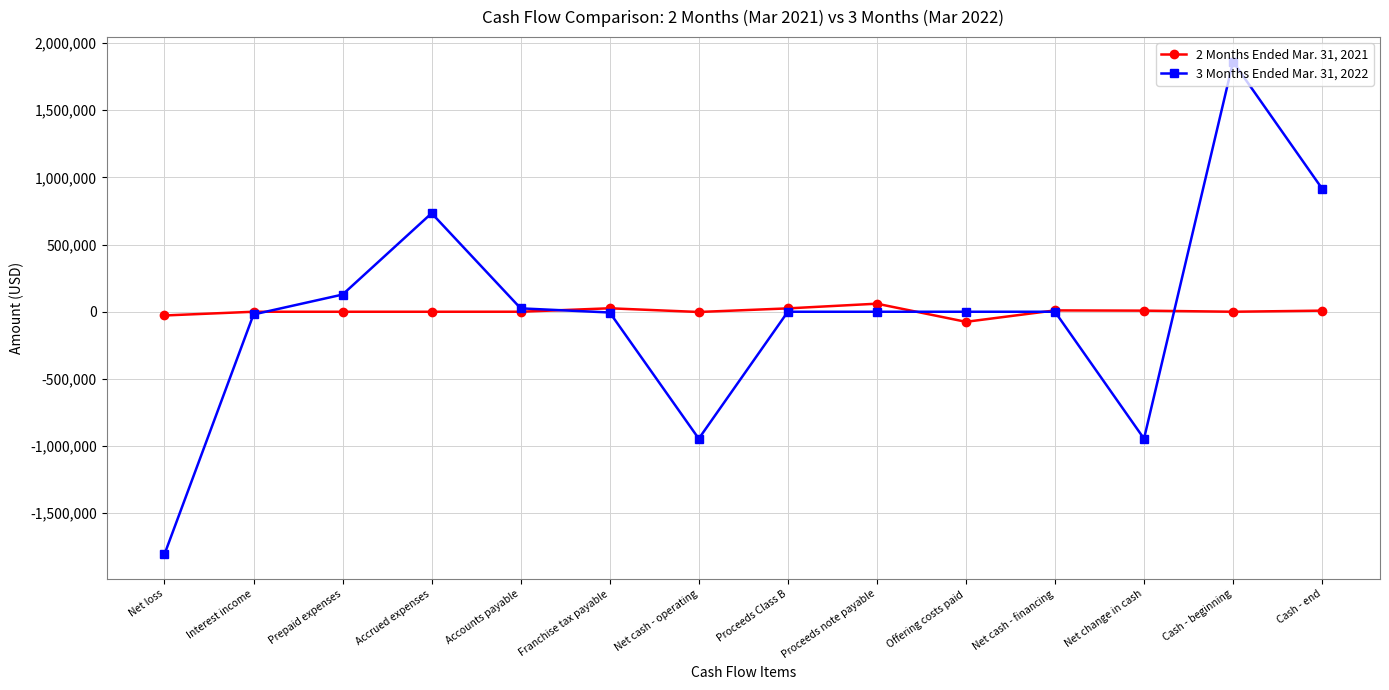

The 2 Months Ended Mar. 31, 2021 series shows -74990 at Offering costs paid. True or false?

True